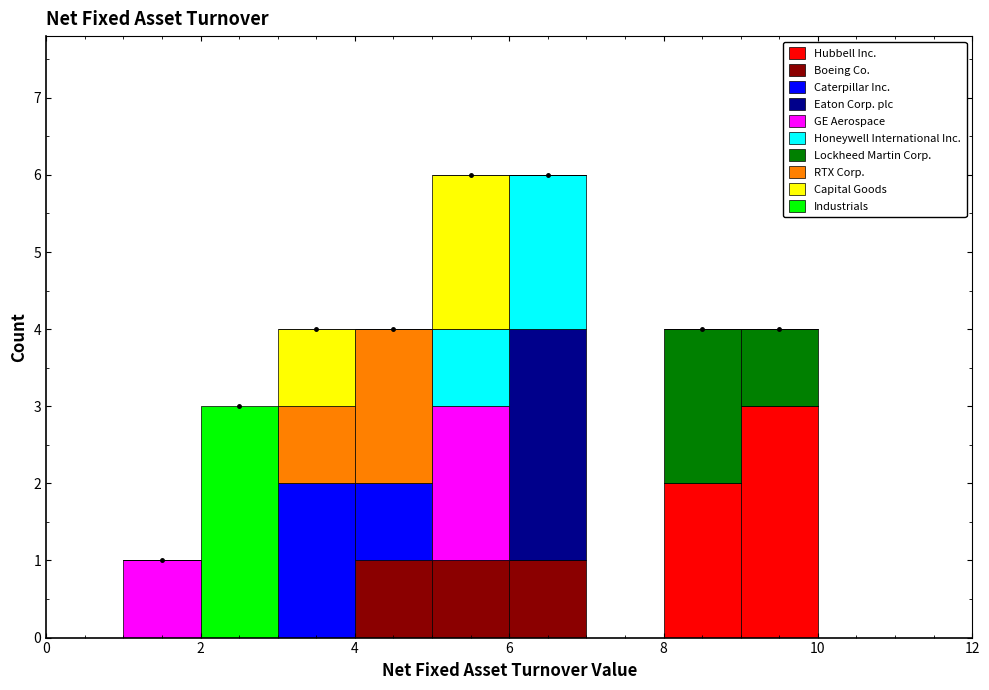

What is the total height of the stacked bar covering 6 to 7 on the x-axis? The values are not printed on the chart, so give them approximately, as read against the axis.

6